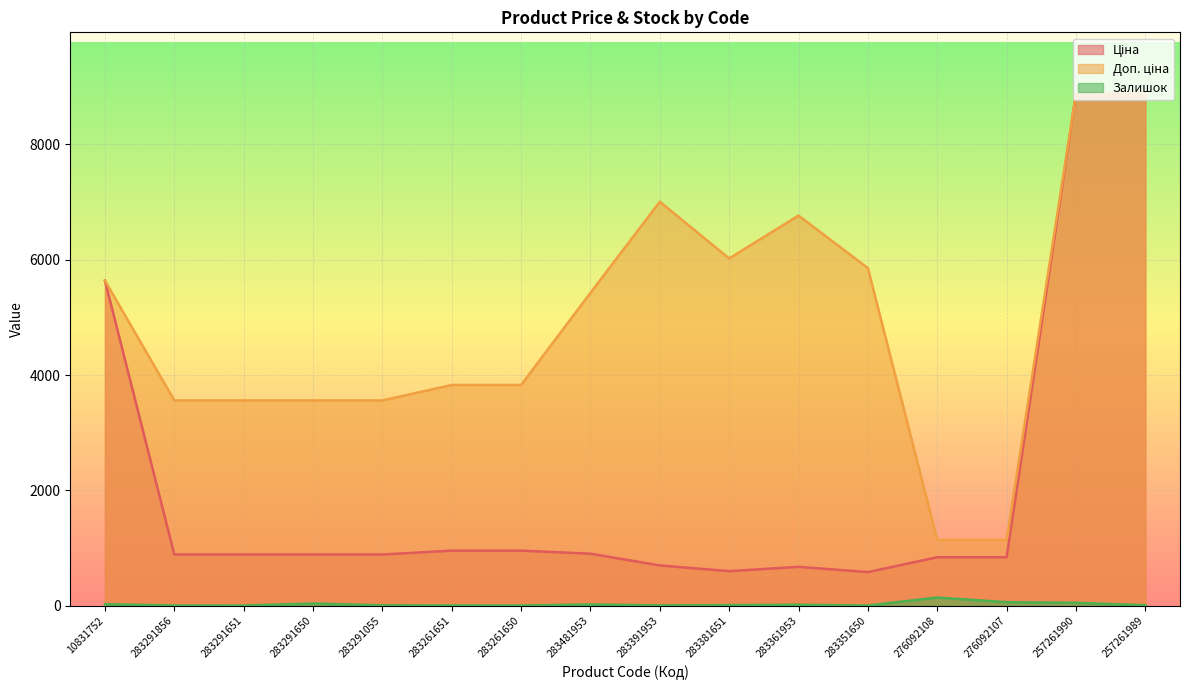

Is it true that Ціна equals 1143.8 at 283391953?

False